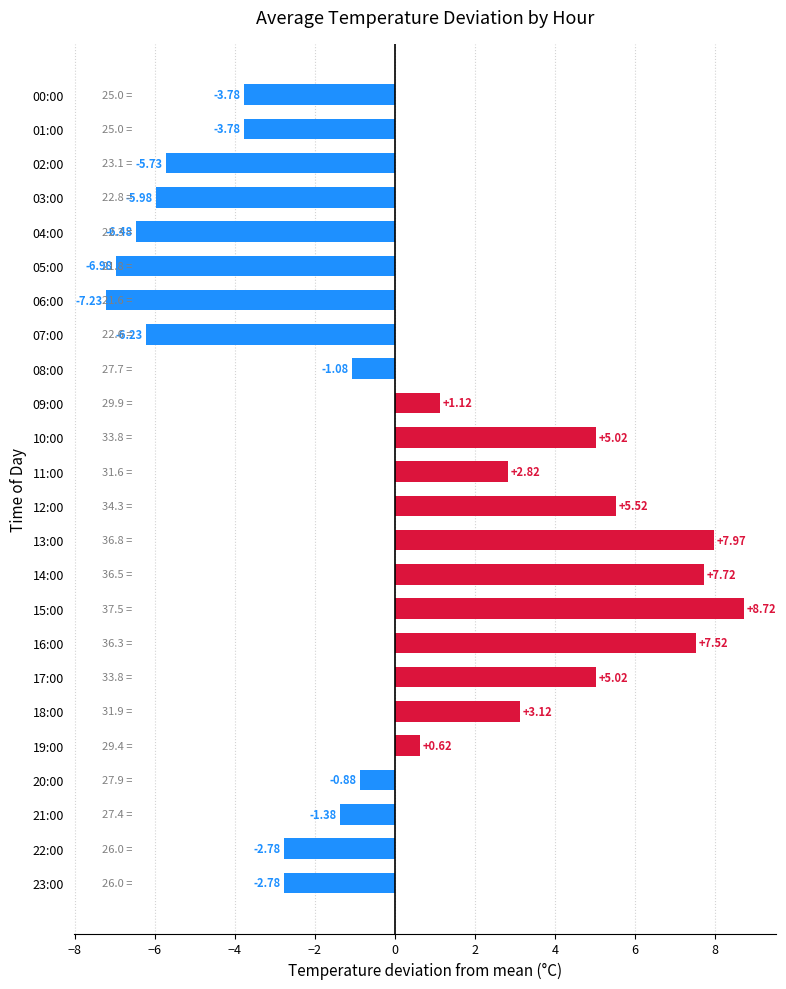

Between 11:00 and 23:00, which is larger?

11:00